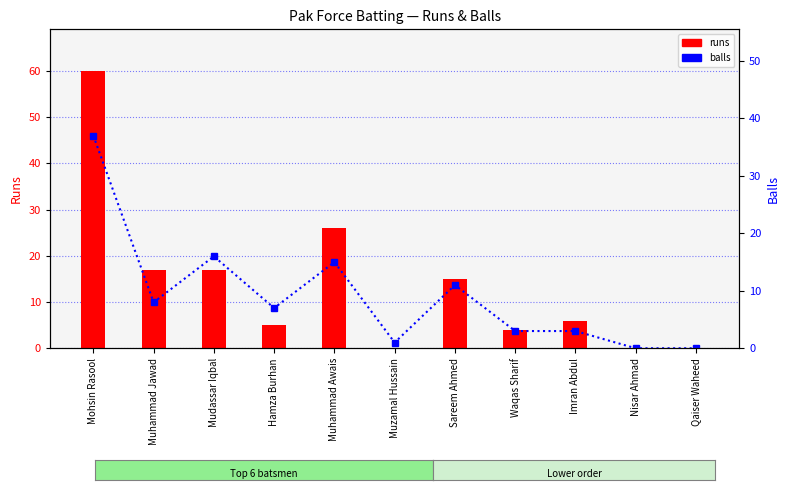

Rank the series by their maximum value, from highest to lowest.

runs, balls